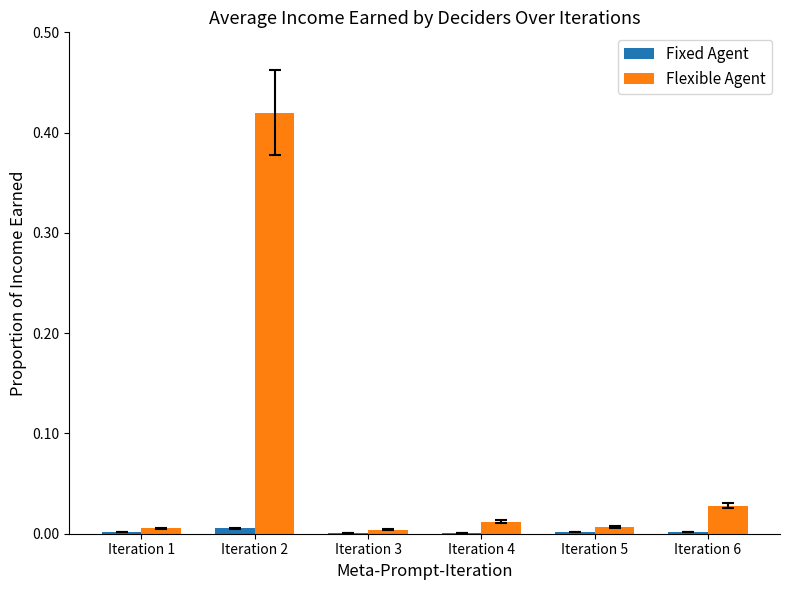

Between Iteration 2 and Iteration 4, which series saw the biggest shift?

Flexible Agent